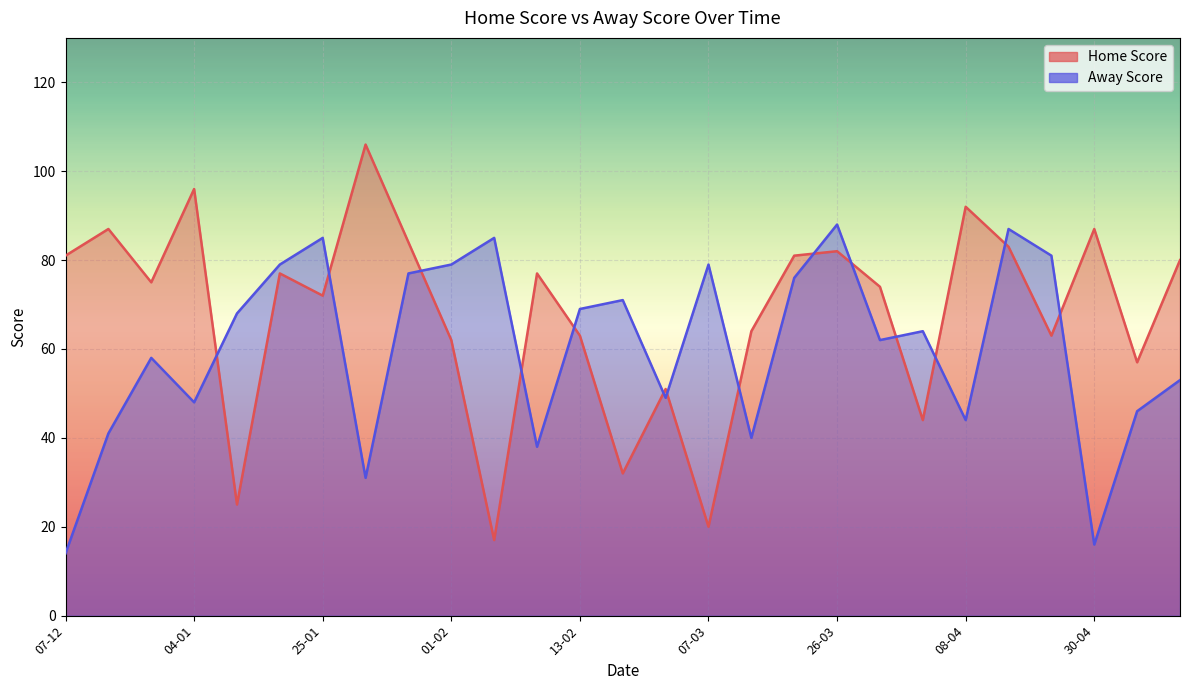

What are all the series names shown in the legend?

Home Score, Away Score